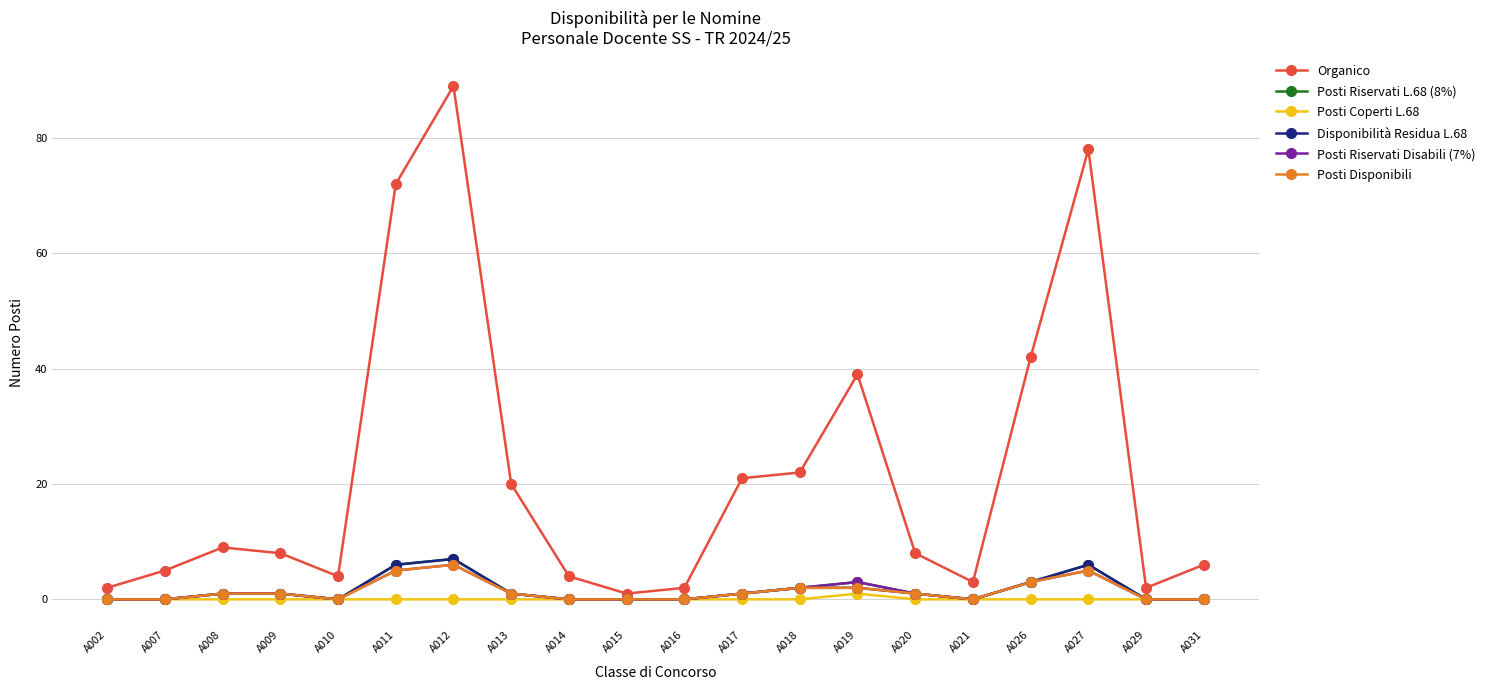

What is the highest value of the Disponibilità Residua L.68 series?

7